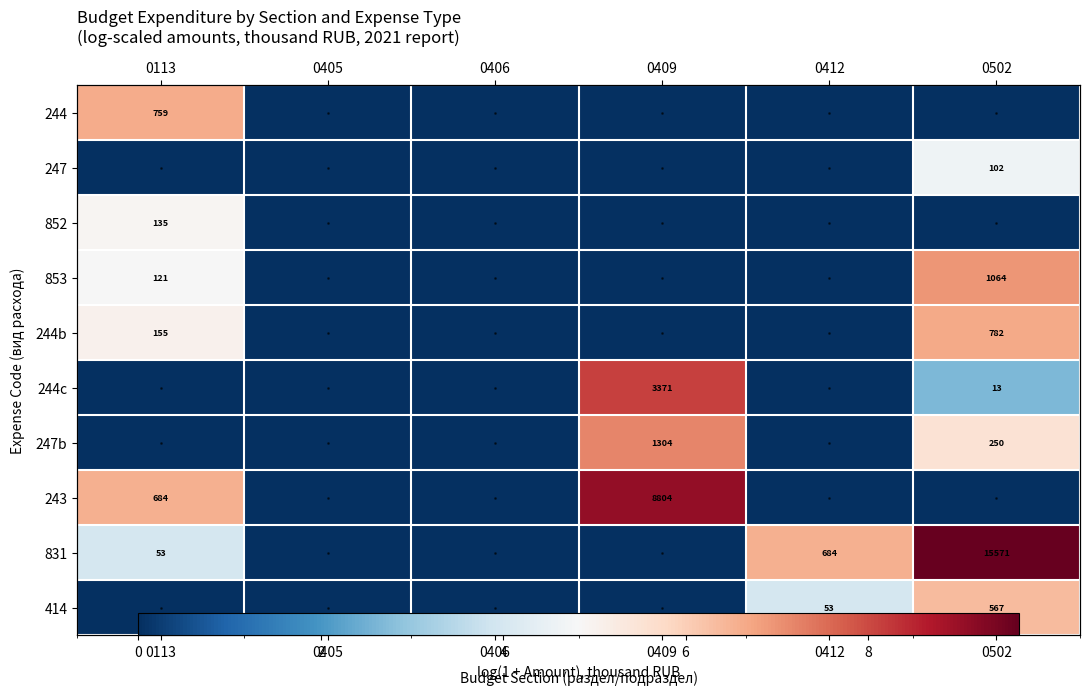

Which has a higher value, 0409 or 0405?

0409